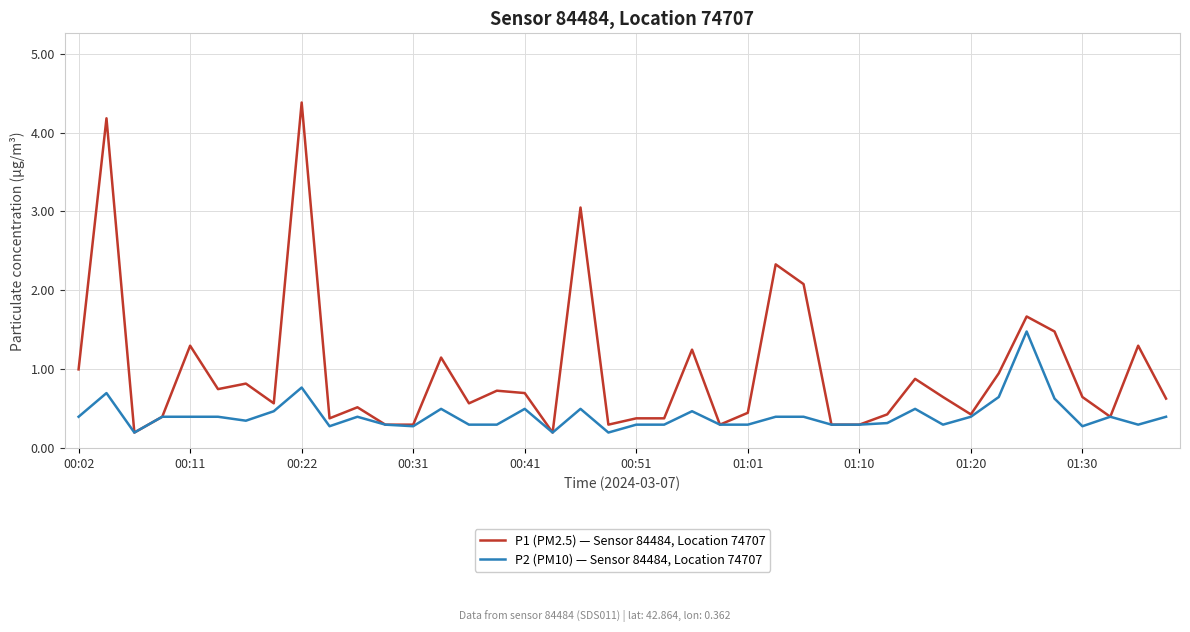

What are all the series names shown in the legend?

P1 (PM2.5) — Sensor 84484, Location 74707, P2 (PM10) — Sensor 84484, Location 74707